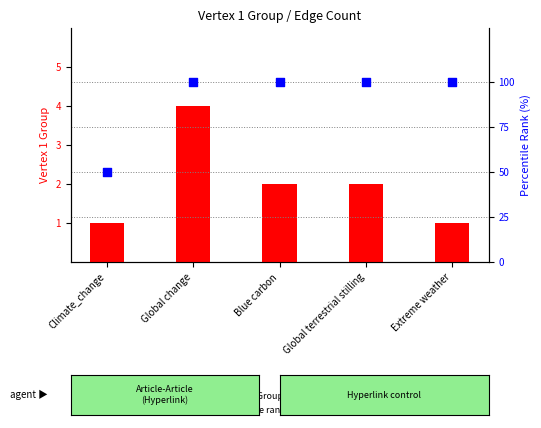

What are all the series names shown in the legend?

Vertex 1 Group, percentile rank within the sample